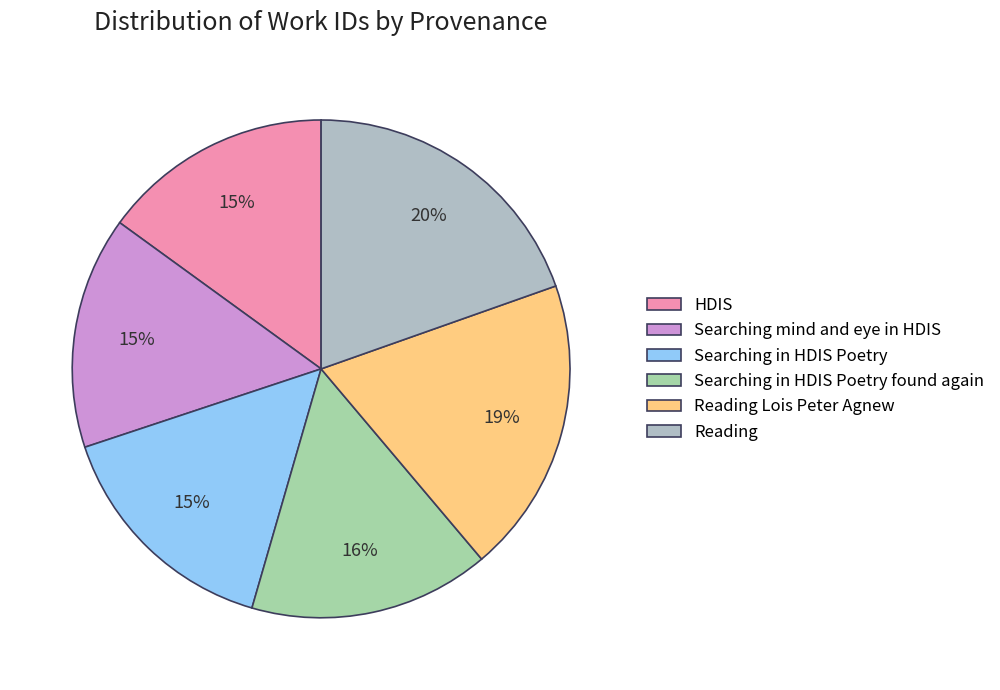

What percentage is NOT represented by Reading Lois Peter Agnew?

80.8%